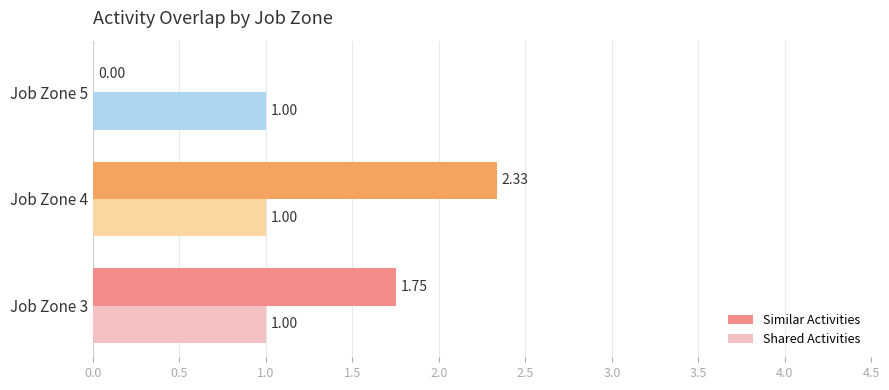

Which series has the largest total across all categories?

Similar Activities